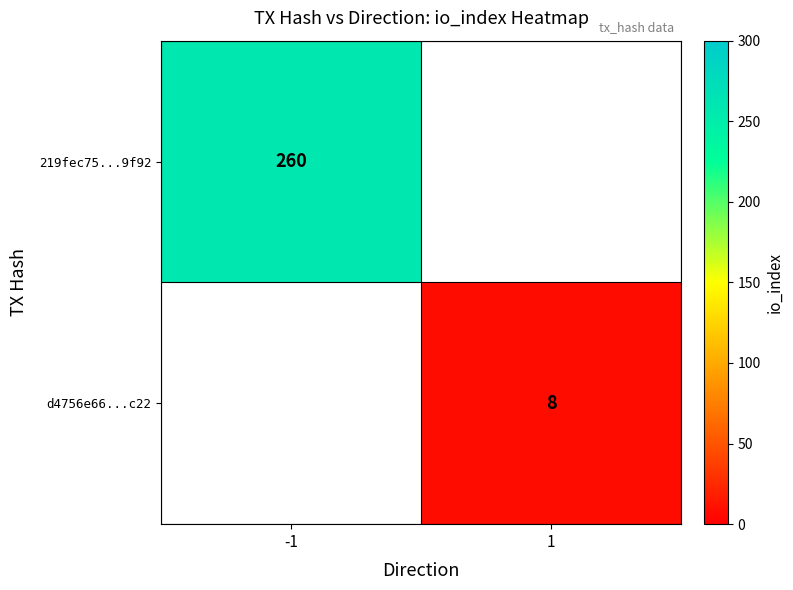

True or false: 219fec75...9f92 has a value of 134.9 at -1.

False